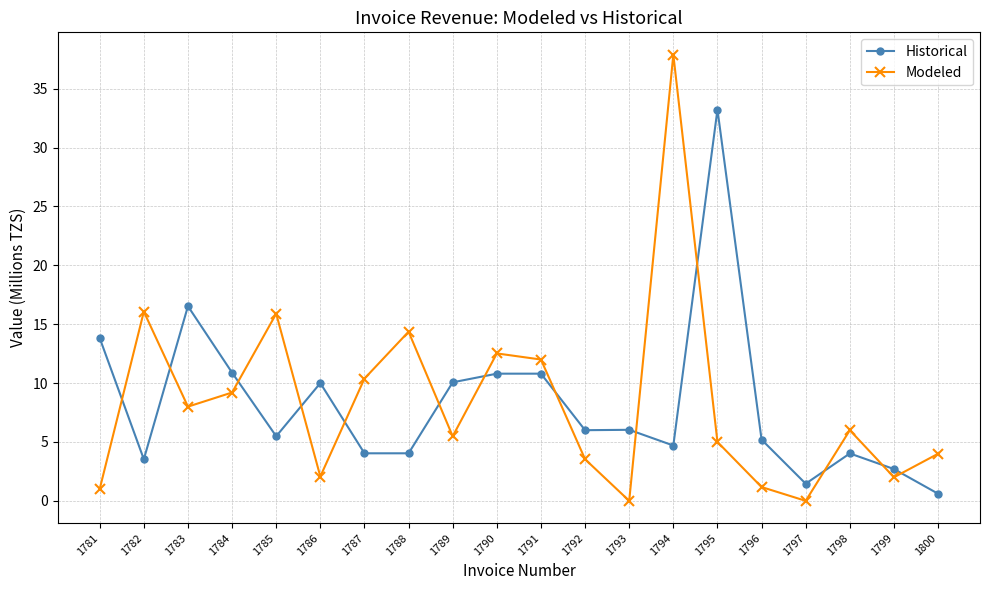

How many categories are shown in the chart?

20